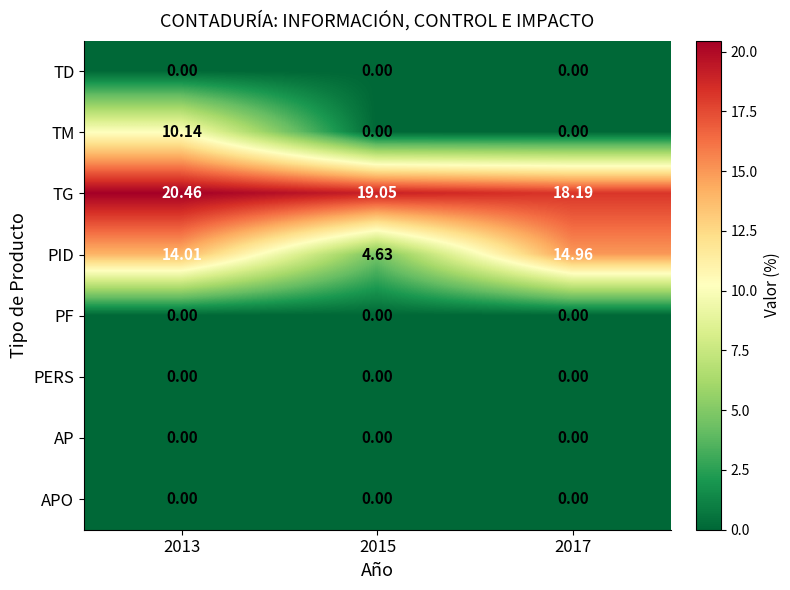

At how many categories does at least one series exceed 15?

3